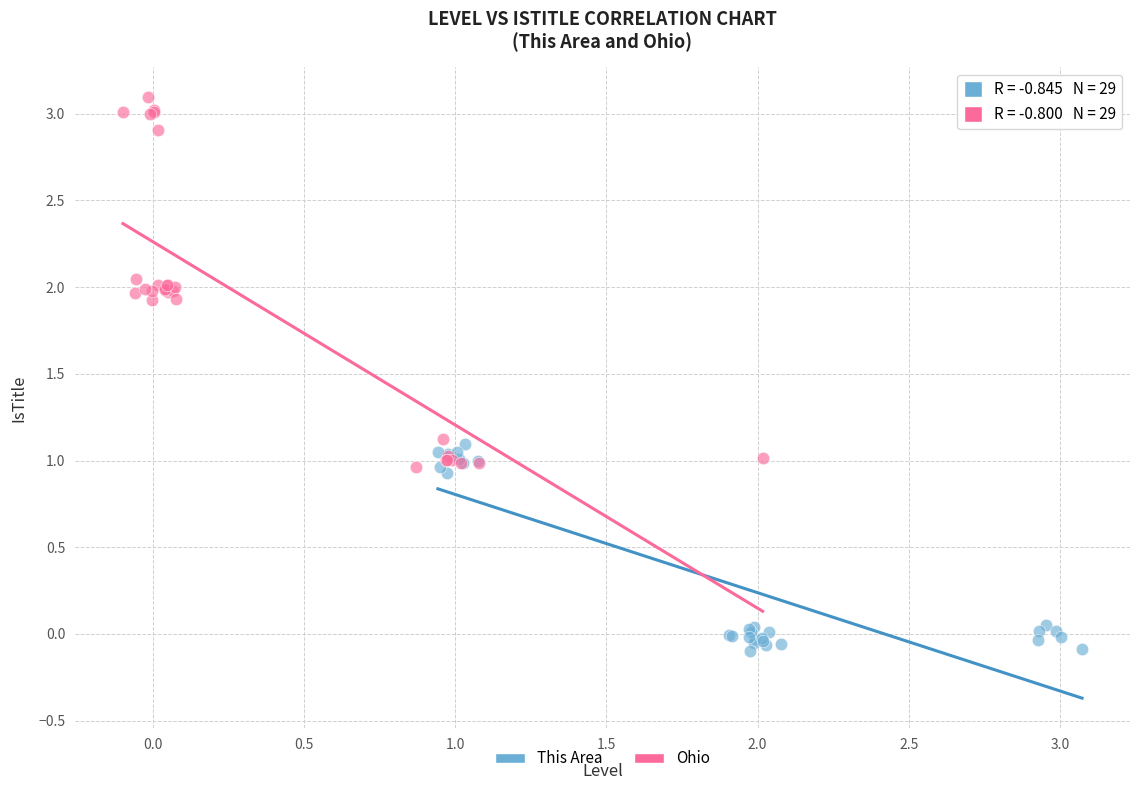

What are all the series names shown in the legend?

This Area, Ohio